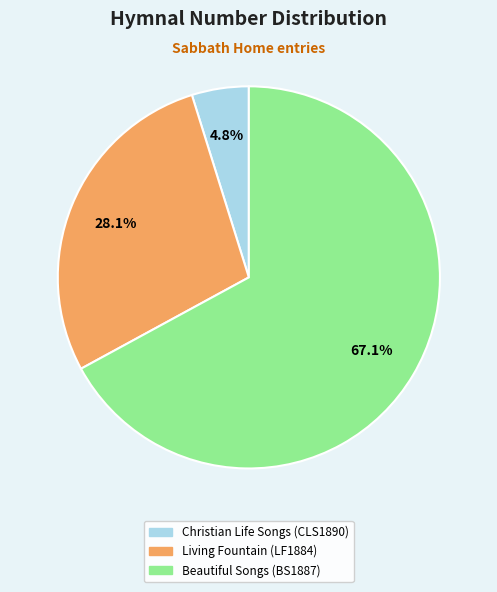

Which has a higher value, Beautiful Songs (BS1887) or Christian Life Songs (CLS1890)?

Beautiful Songs (BS1887)